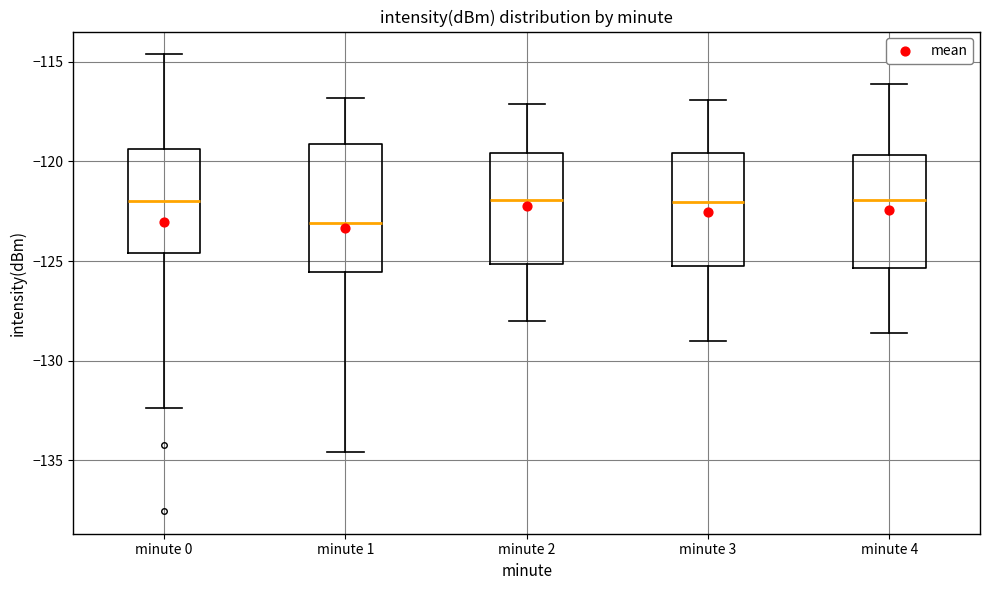

Reading left to right, transcribe this box plot: for each box, give where its median line is, the range the box spans, and where its two whiskers end, as read against the y-axis. The values are not printed on the chart, so give them approximately, as read against the axis.

minute 0: median -122.0, box -124.5 to -119.5, whiskers -132.5 to -114.5
minute 1: median -123.0, box -125.5 to -119.0, whiskers -134.5 to -117.0
minute 2: median -122.0, box -125.0 to -119.5, whiskers -128.0 to -117.0
minute 3: median -122.0, box -125.0 to -119.5, whiskers -129.0 to -117.0
minute 4: median -122.0, box -125.5 to -119.5, whiskers -128.5 to -116.0